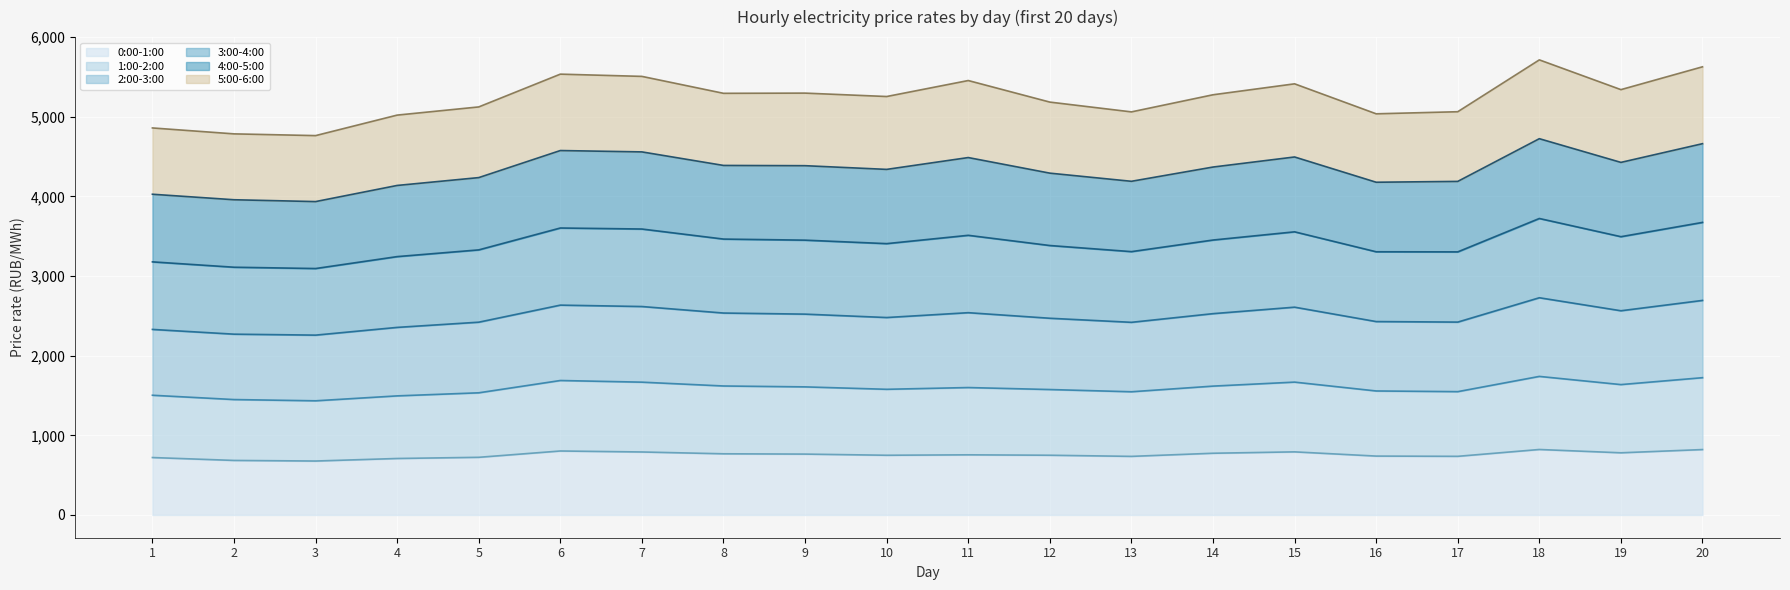

Which category has the highest value across all series?

18